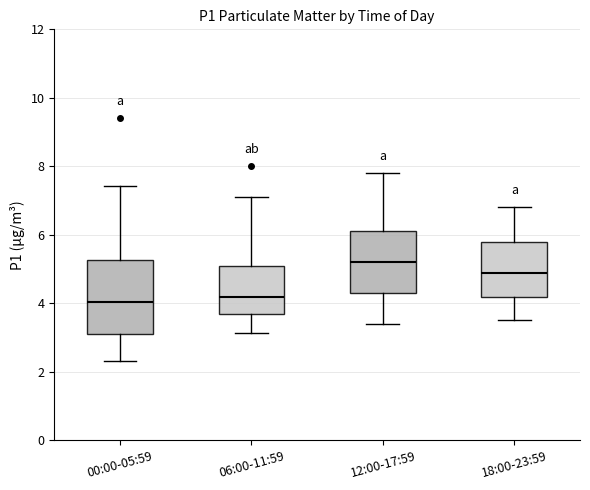

Which box is the tallest, from its lower edge to its upper edge?

00:00-05:59